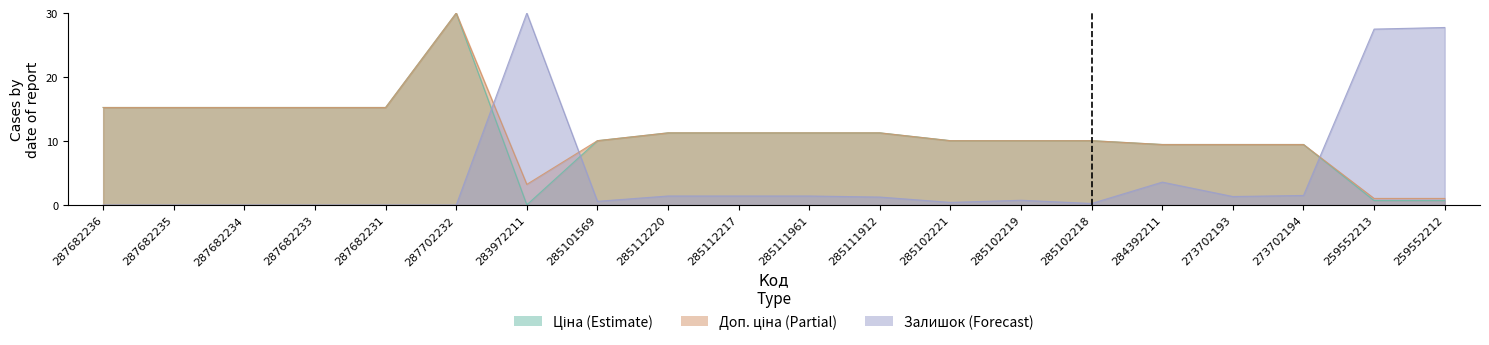

What is the total value across all series at 287682234?

30.5